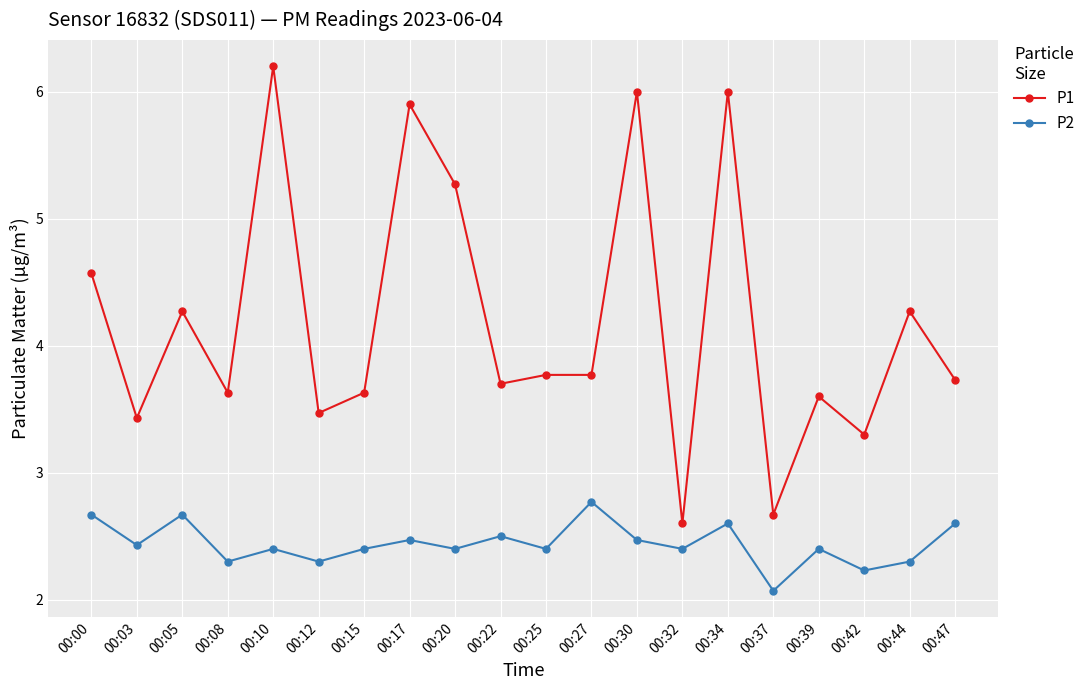

What are all the series names shown in the legend?

P1, P2